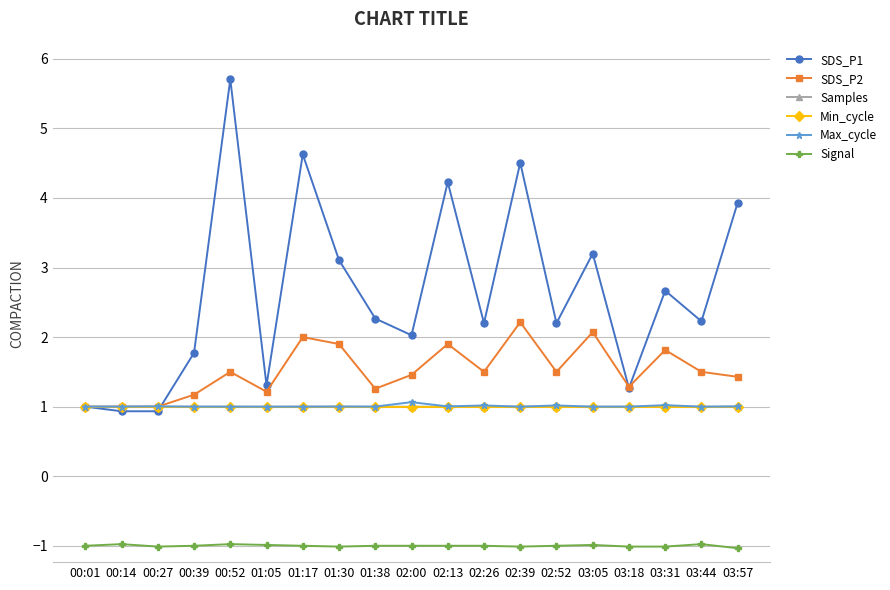

Which series has the largest range (max minus min)?

SDS_P1